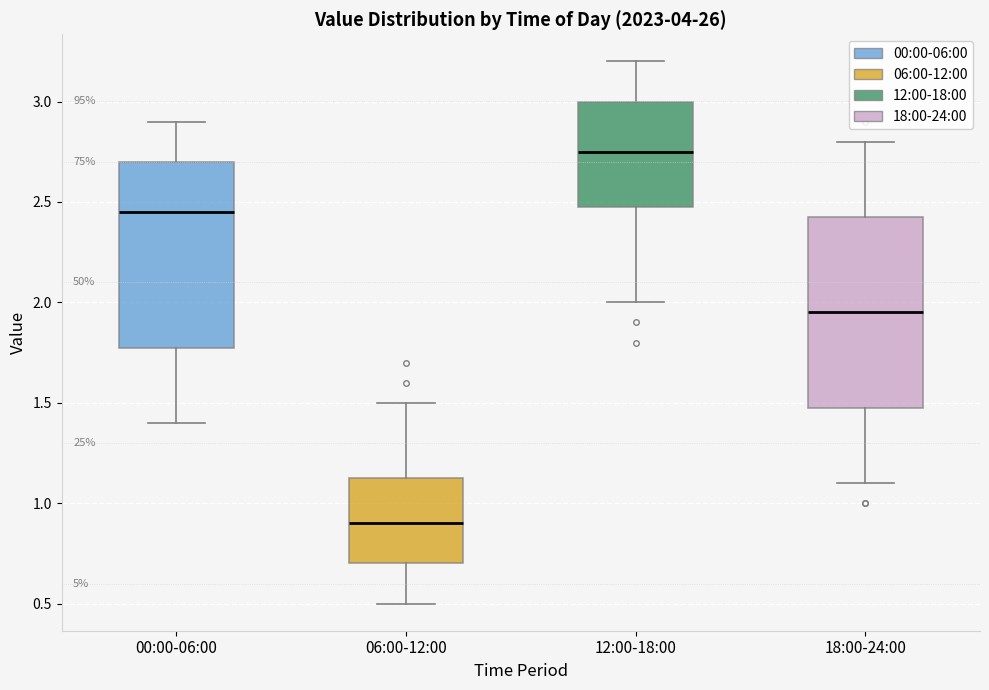

Where does the lower whisker of the box for 06:00-12:00 end on the y-axis? The values are not printed on the chart, so give them approximately, as read against the axis.

0.50